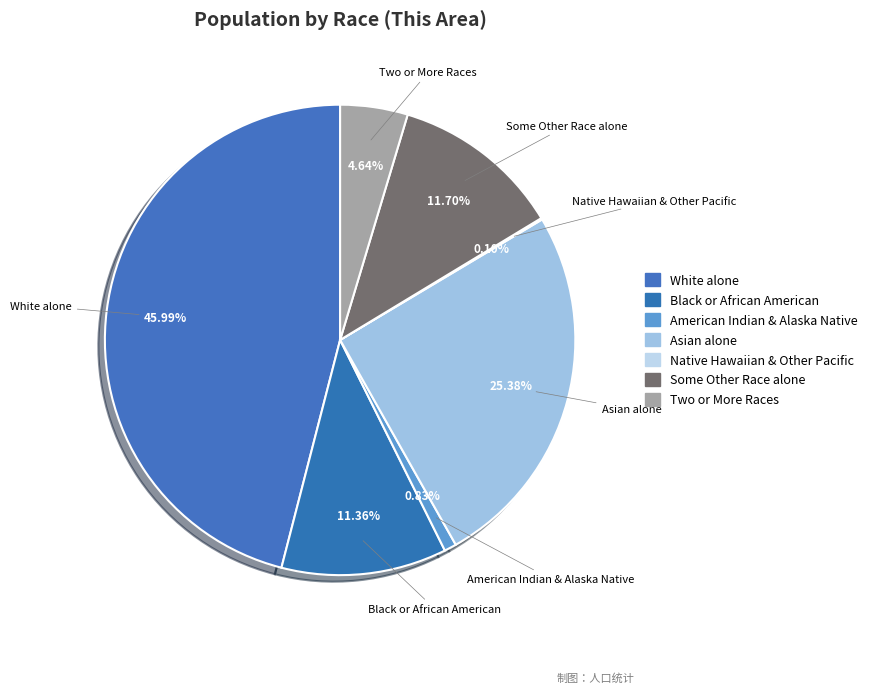

How many segments does this pie chart have?

7